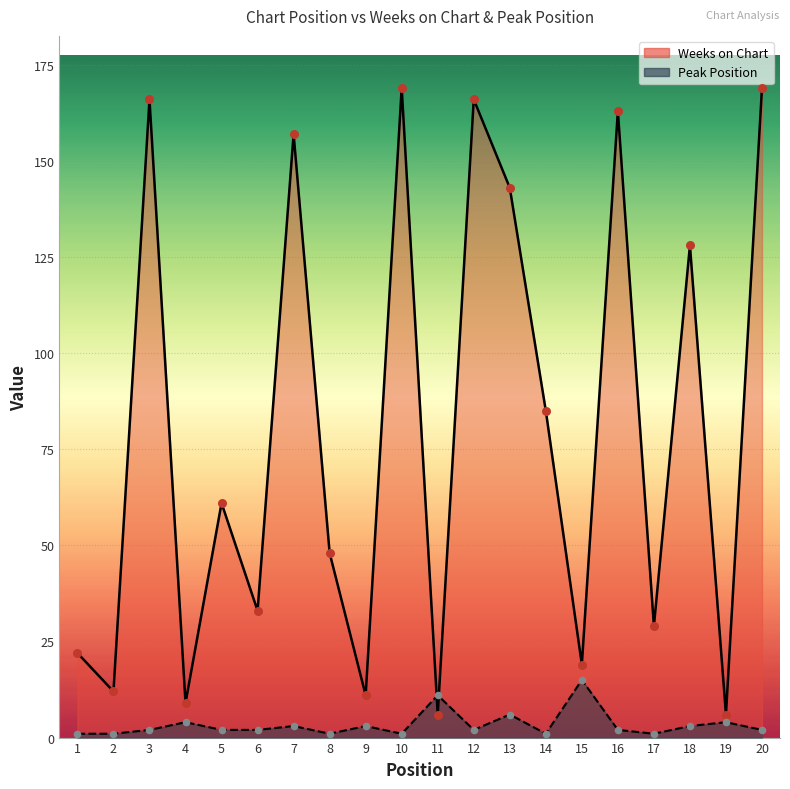

Which series contains the highest Y value?

Weeks on Chart